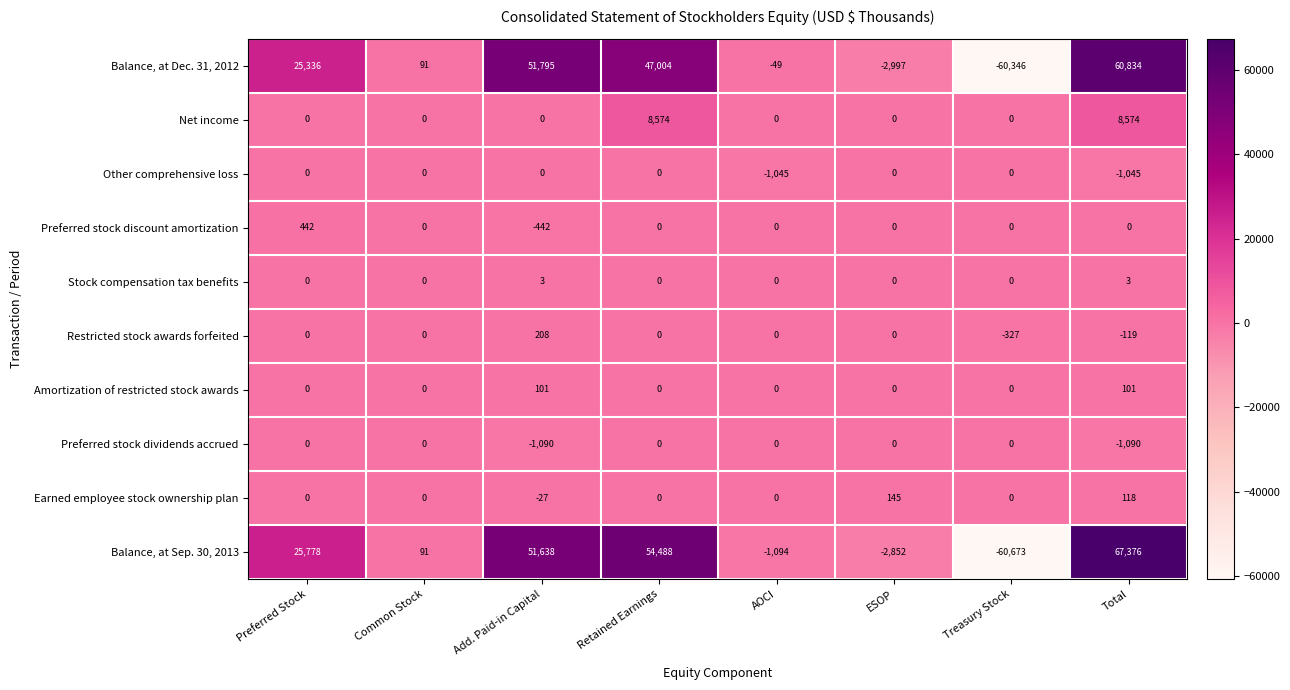

What is the minimum value shown in the chart?

-60673